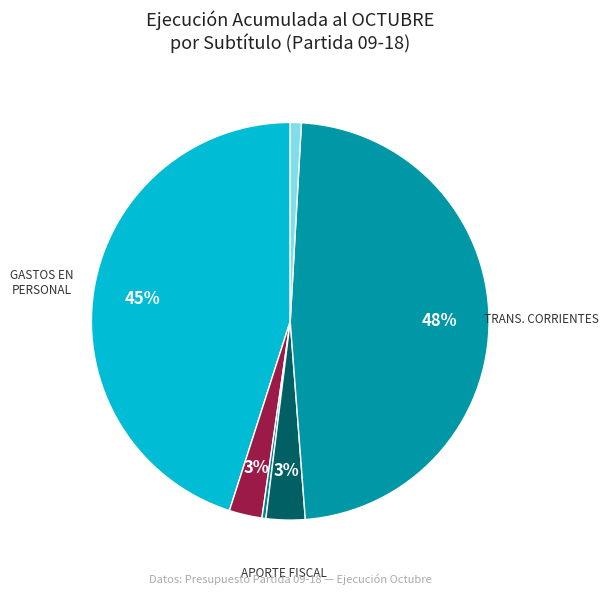

Which category has the biggest portion of the pie?

TRANSFERENCIAS CORRIENTES